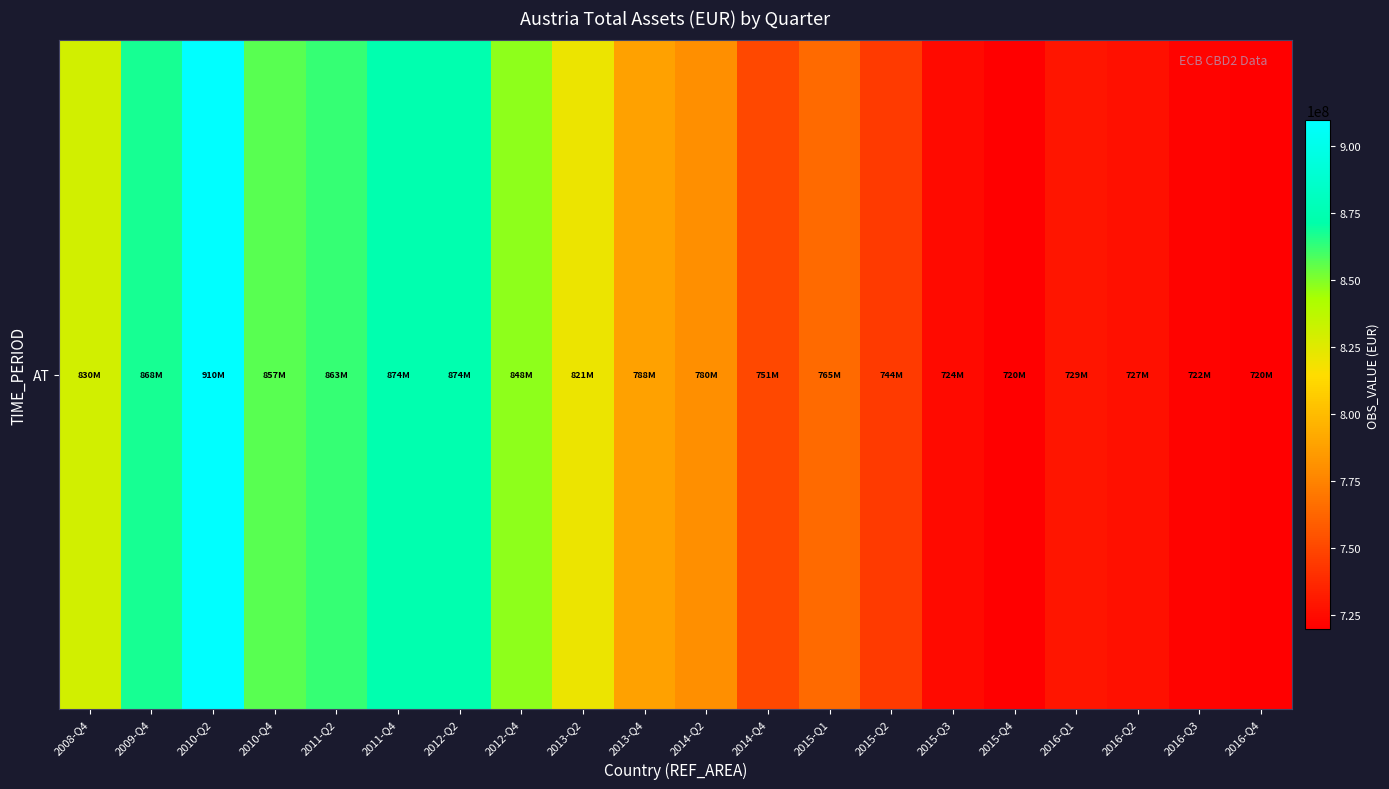

True or false: the data shows 856667295 at 2010-Q4.

True